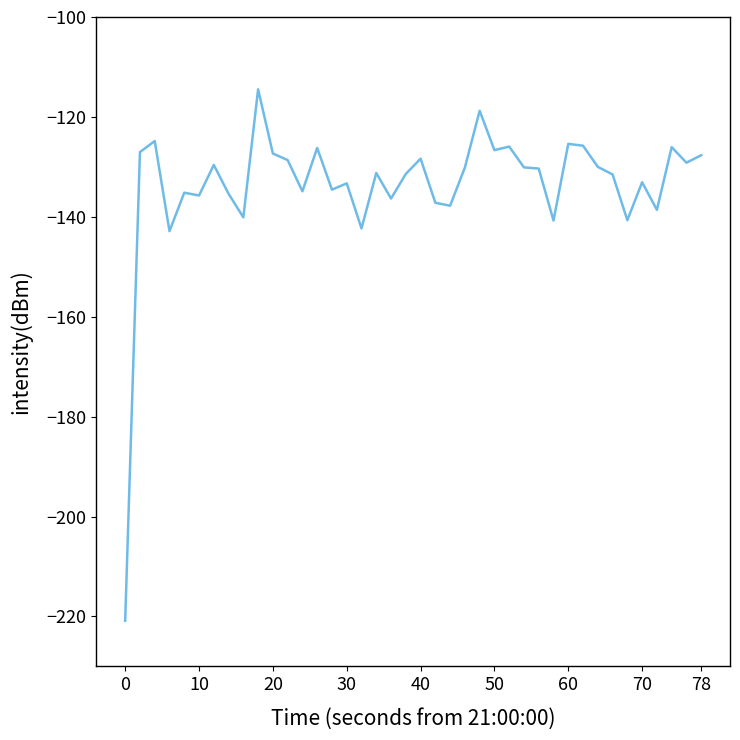

What is the maximum value shown in the chart?

-114.5